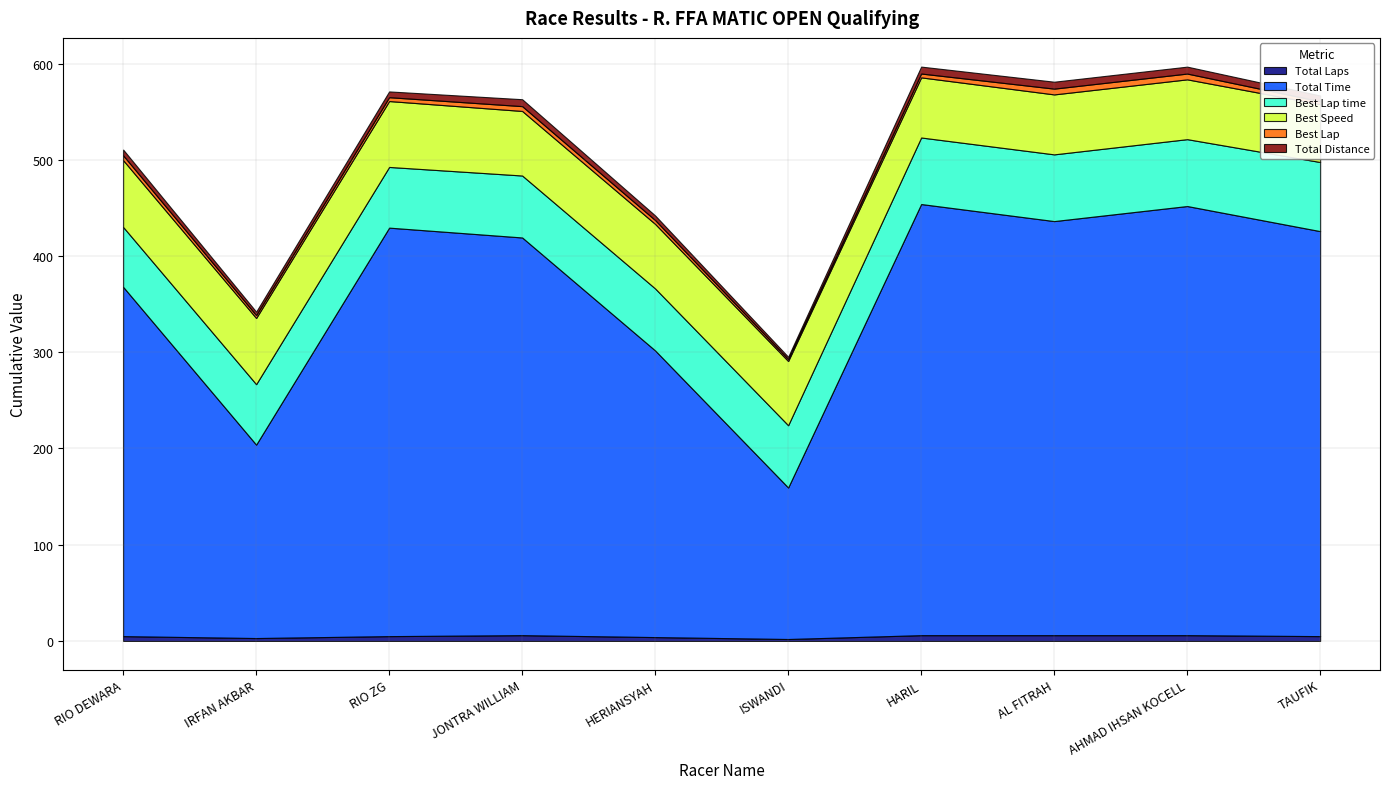

List the series in order of their peak value, lowest first.

Total Laps, Best Lap, Total Distance, Best Speed, Best Lap time, Total Time